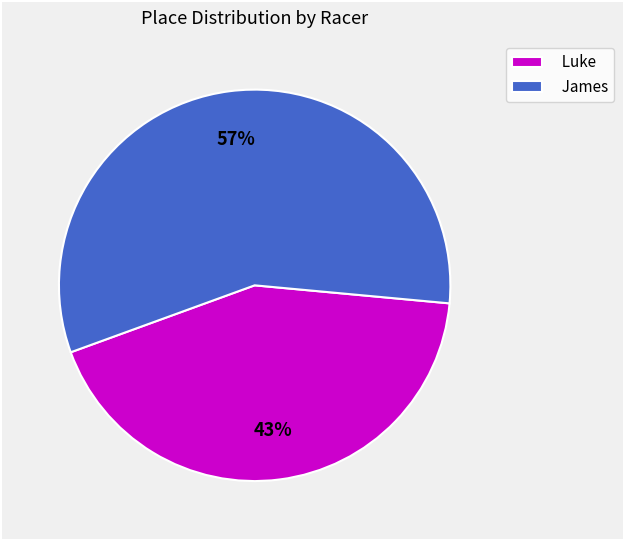

Count the number of slices in the pie.

2